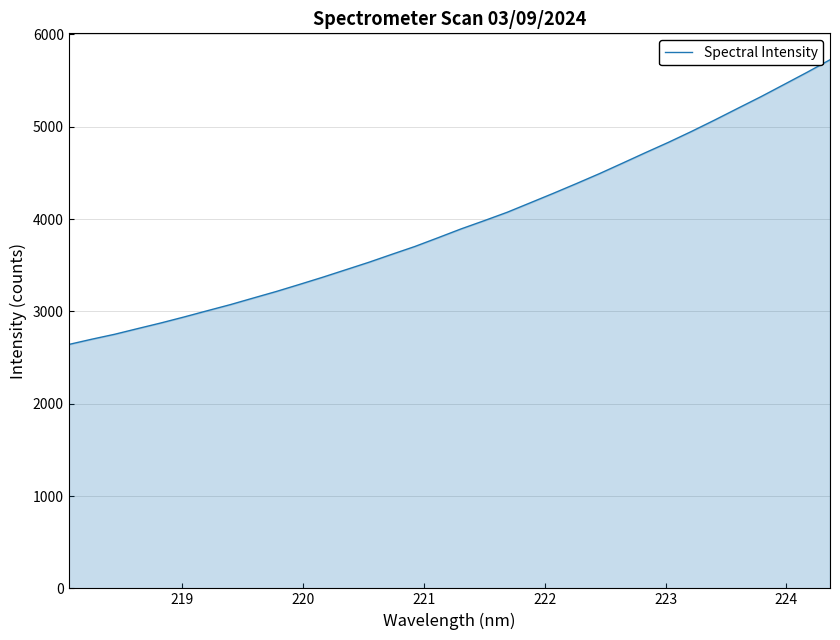

What is the greatest value displayed?

5724.4